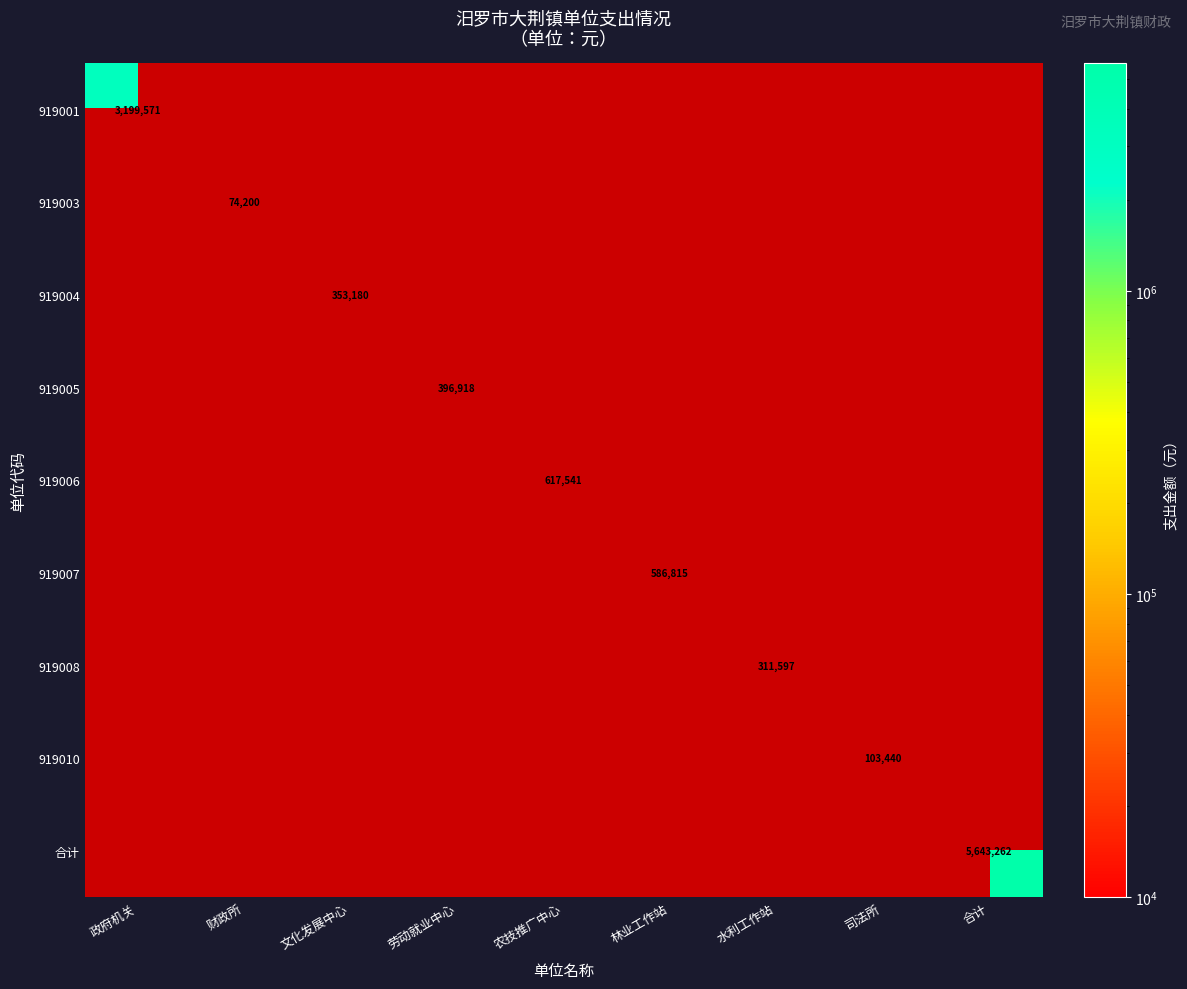

What is the difference between the maximum and minimum values in the 919006 series?

617541.0